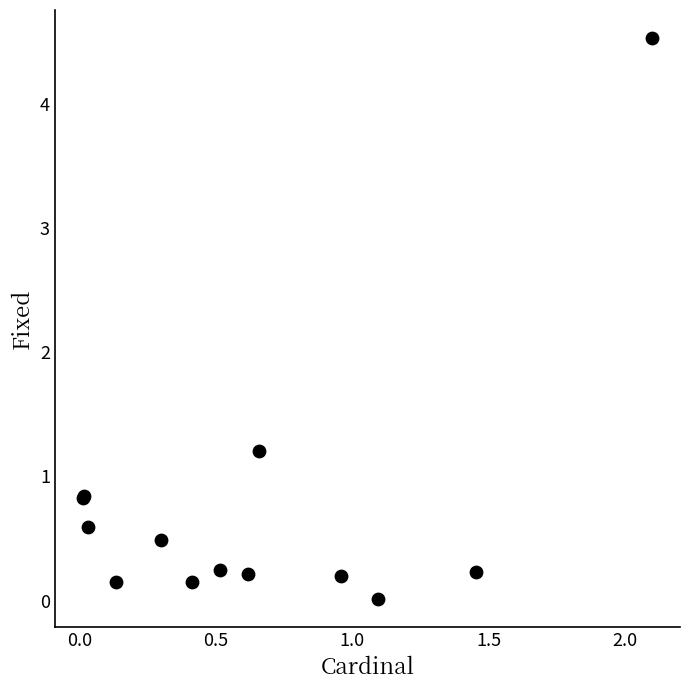

What Y value in the scatter plot is closest to 2?

1.2